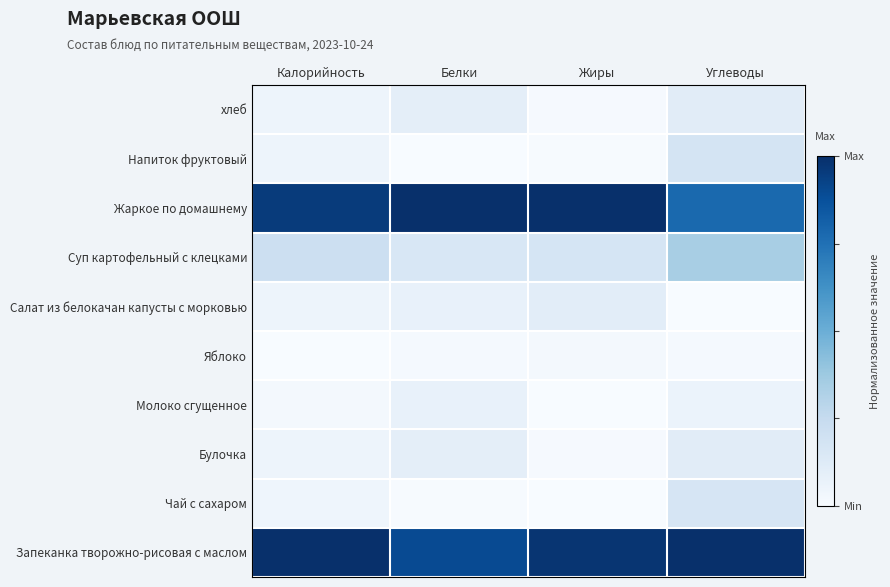

Reading right to left, transcribe all the data shown in this chart.

Запеканка творожно-рисовая с маслом: Углеводы=1.0	Жиры=1.0	Белки=0.9	Калорийность=1.0
Чай с сахаром: Углеводы=0.2	Жиры=0.0	Белки=0.0	Калорийность=0.0
Булочка: Углеводы=0.1	Жиры=0.0	Белки=0.1	Калорийность=0.0
Молоко сгущенное: Углеводы=0.1	Жиры=0.0	Белки=0.1	Калорийность=0.0
Яблоко: Углеводы=0.0	Жиры=0.0	Белки=0.0	Калорийность=0.0
Салат из белокачан капусты с морковью: Углеводы=0.0	Жиры=0.1	Белки=0.1	Калорийность=0.0
Суп картофельный с клецками: Углеводы=0.3	Жиры=0.2	Белки=0.2	Калорийность=0.2
Жаркое по домашнему: Углеводы=0.8	Жиры=1.0	Белки=1.0	Калорийность=1.0
Напиток фруктовый: Углеводы=0.2	Жиры=0.0	Белки=0.0	Калорийность=0.0
хлеб: Углеводы=0.1	Жиры=0.0	Белки=0.1	Калорийность=0.0